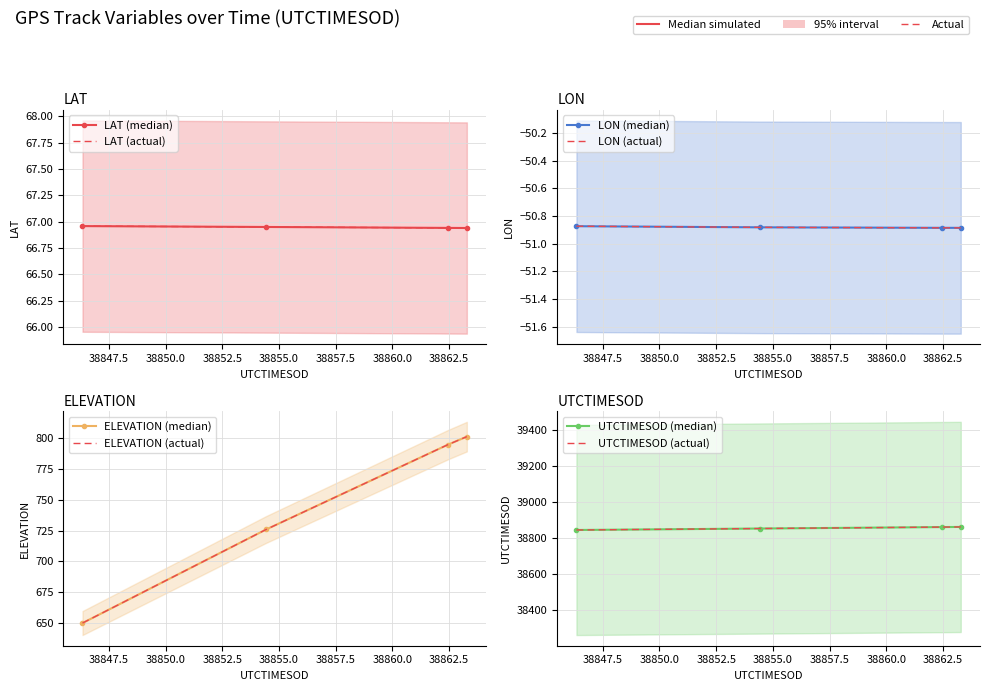

What is the value of the UTCTIMESOD point at the 1st from the left?

38846.3